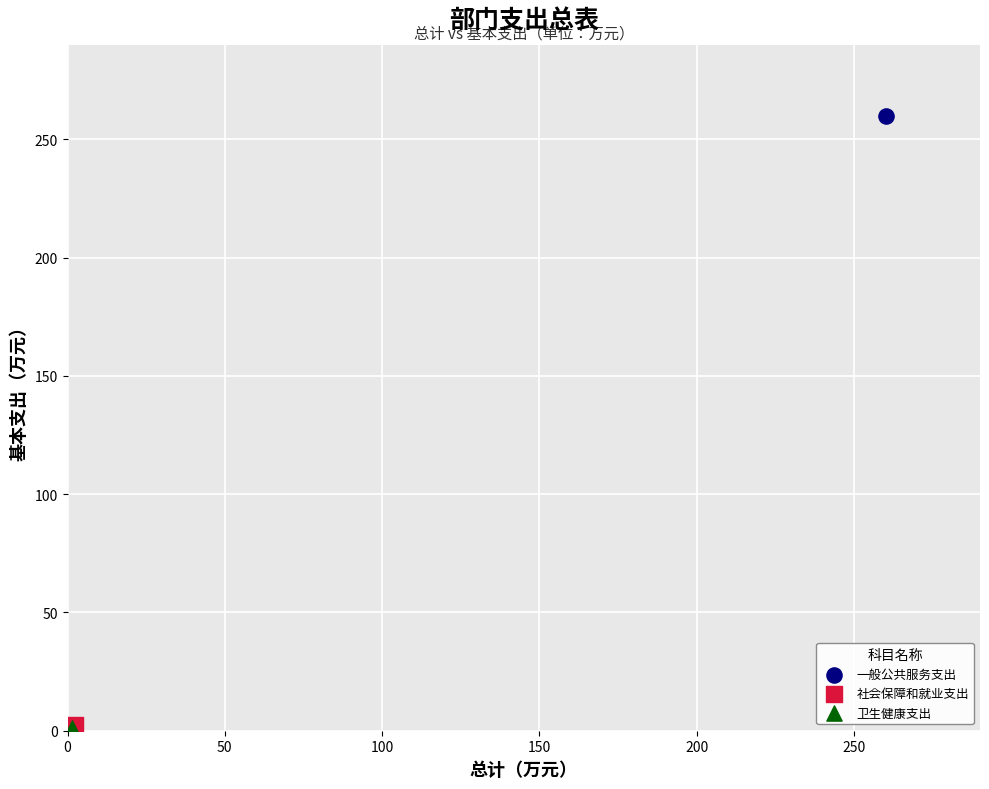

What are all the series names shown in the legend?

一般公共服务支出, 社会保障和就业支出, 卫生健康支出